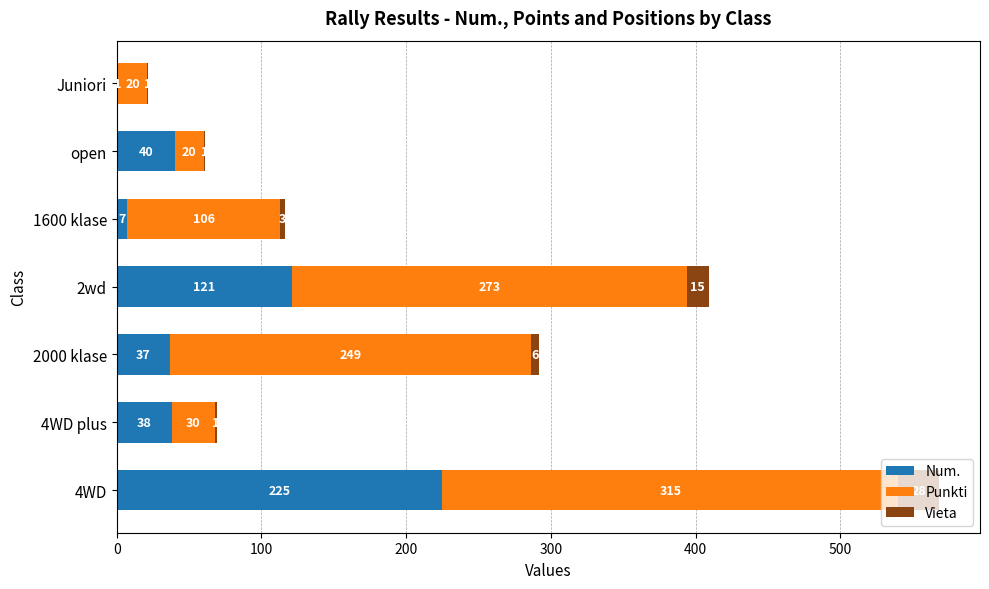

The Num. series shows 56 at 2wd. True or false?

False